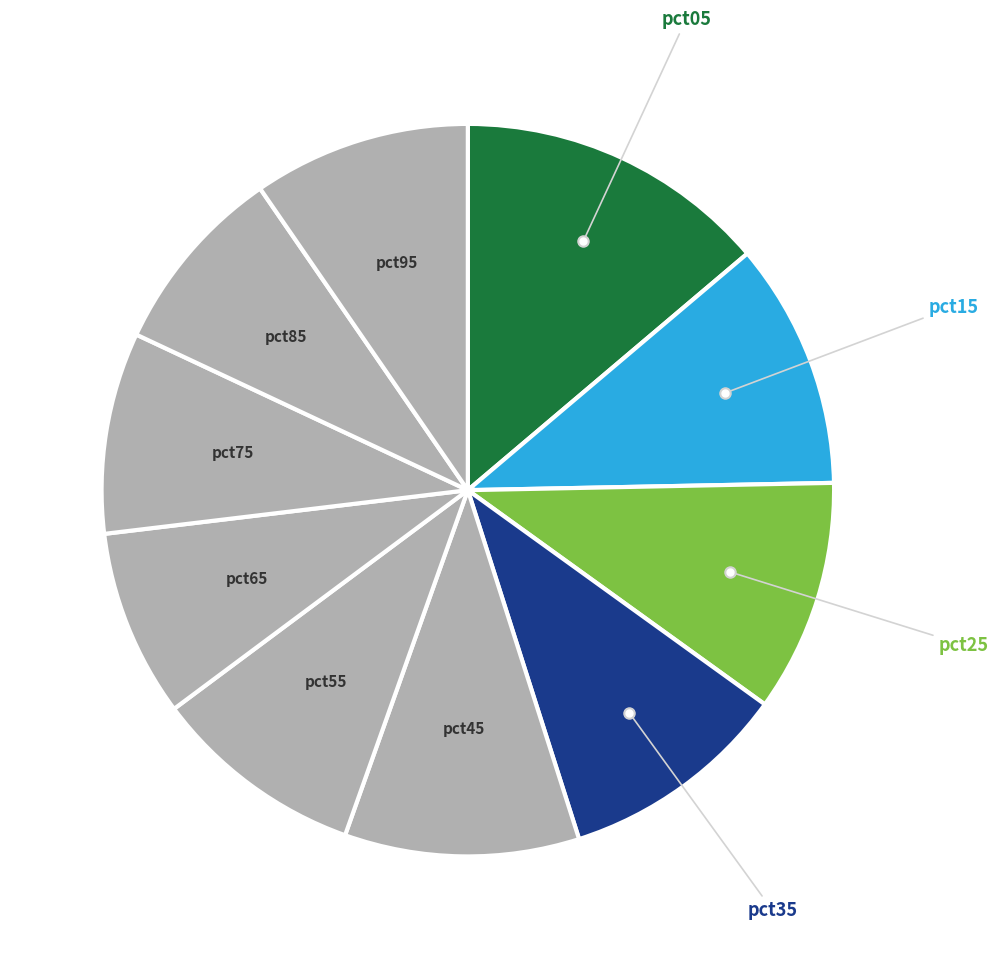

How many segments does this pie chart have?

10